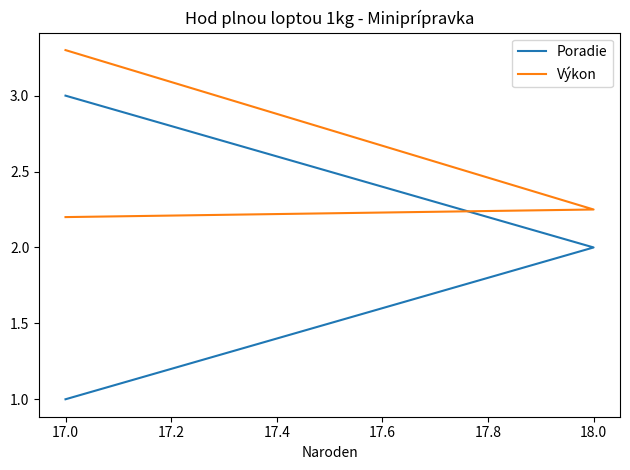

Is the value of Poradie at 17.0 greater than the value of Výkon at 18.0?

No